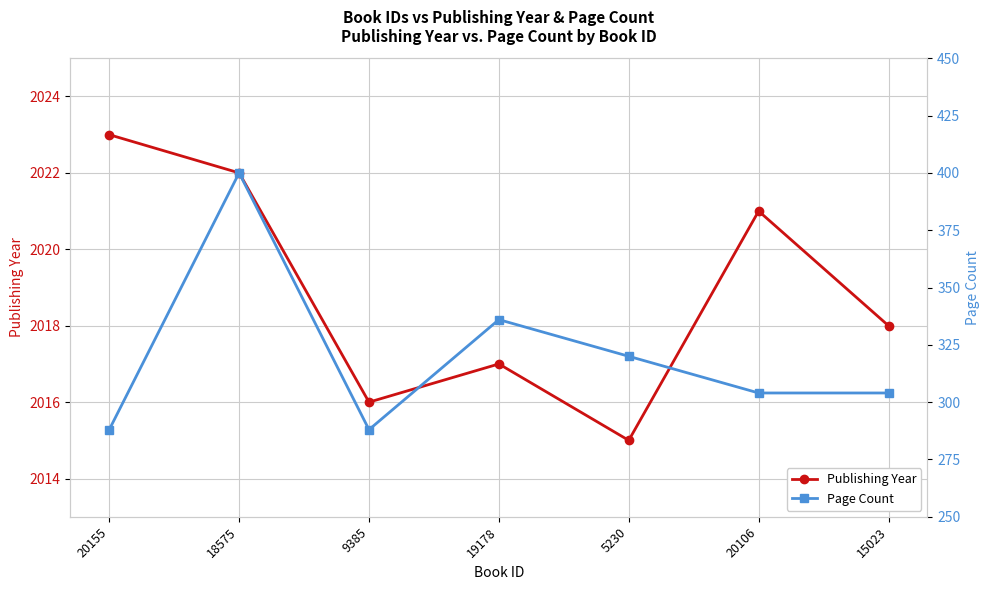

How many distinct data groups are displayed?

2